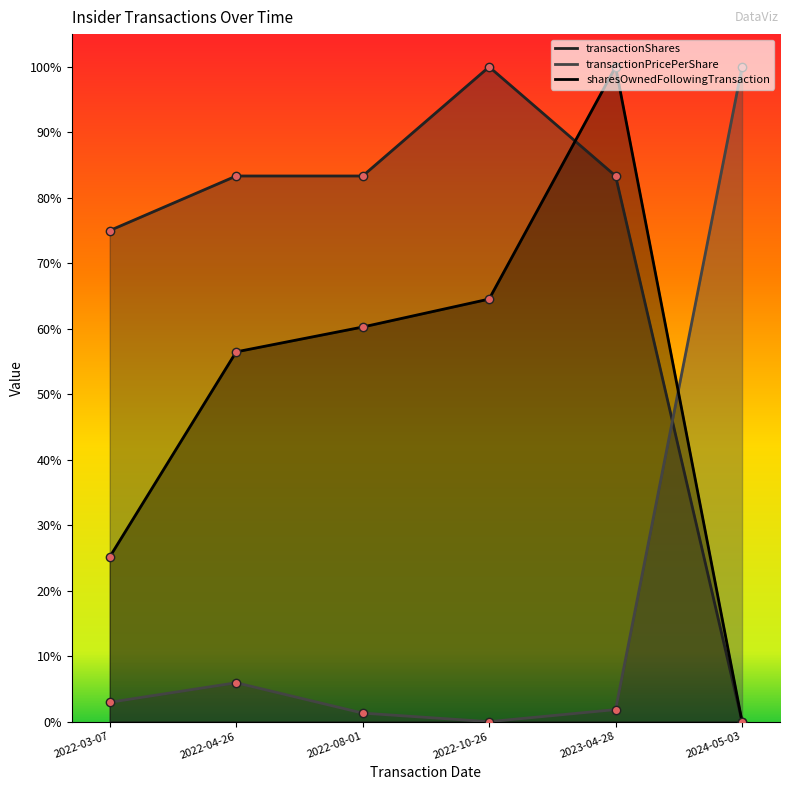

List the series in order of their overall mean, lowest first.

transactionPricePerShare, sharesOwnedFollowingTransaction, transactionShares